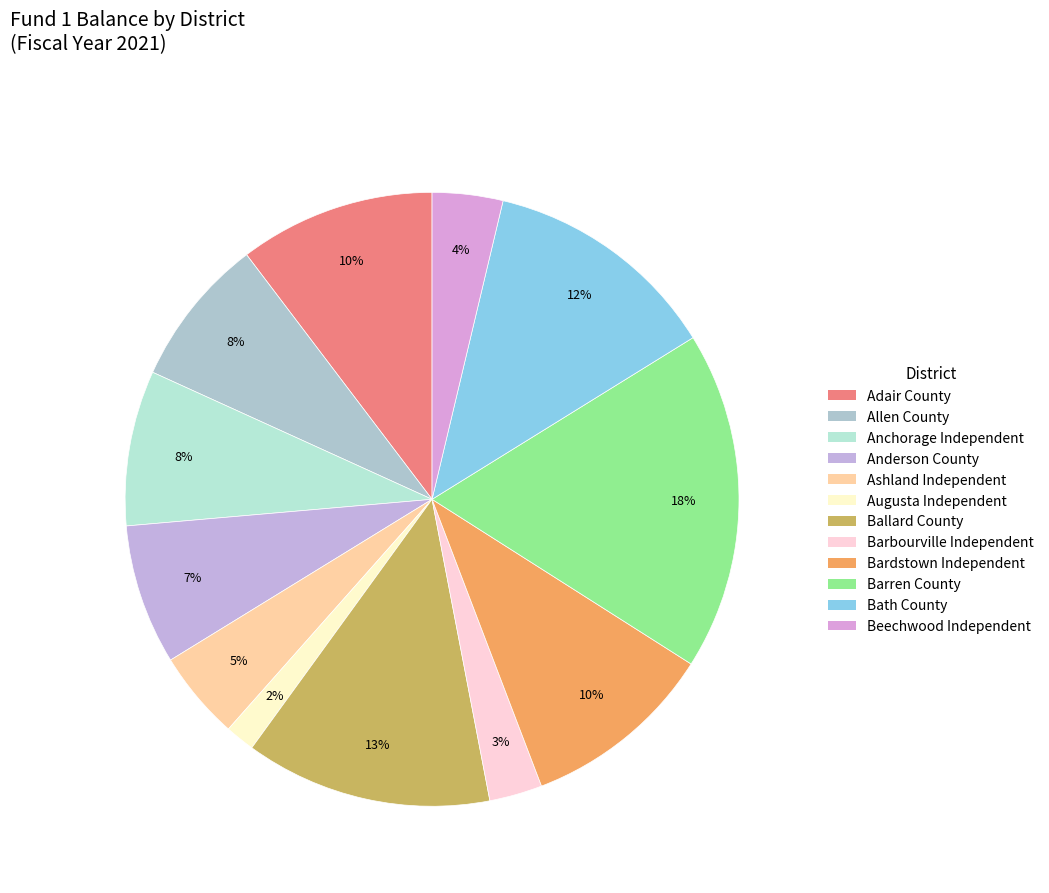

What percentage is NOT represented by Adair County?

89.7%